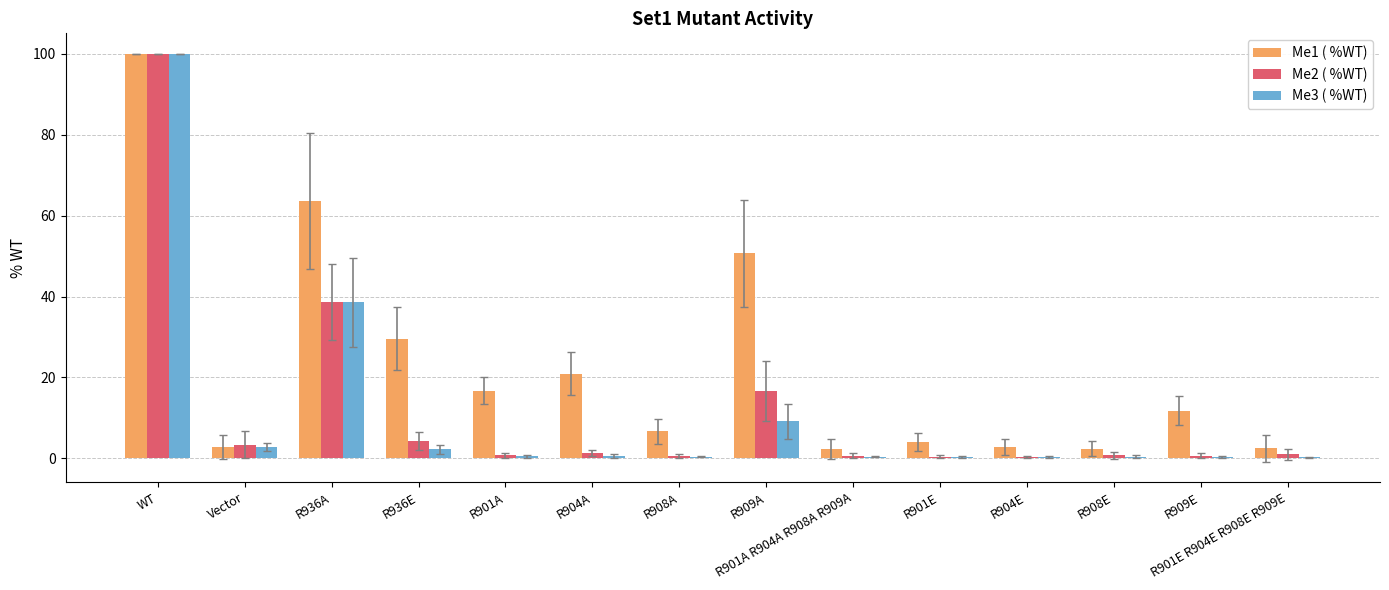

True or false: Me3 ( %WT) has a value of 0.3 at R901E R904E R908E R909E.

True